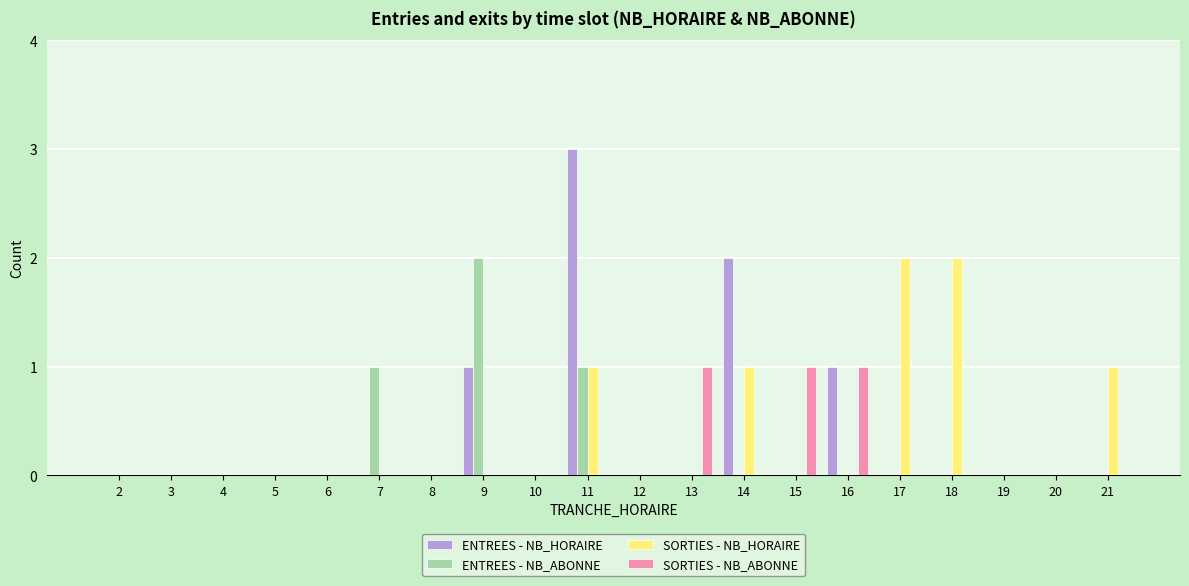

Which label corresponds to the largest value in the chart?

11